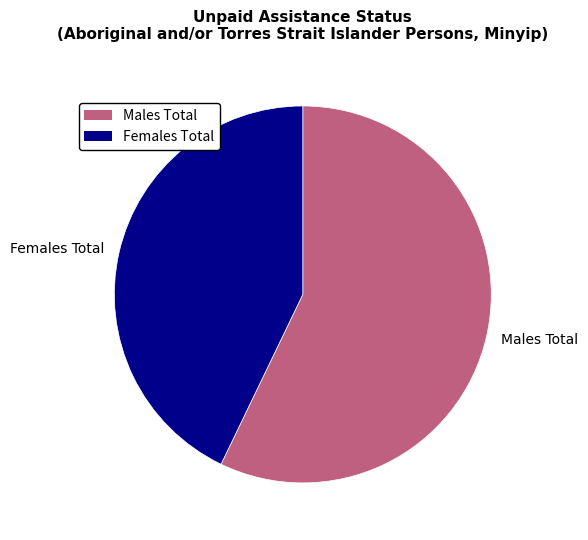

Between Males Total and Females Total, which is larger?

Males Total